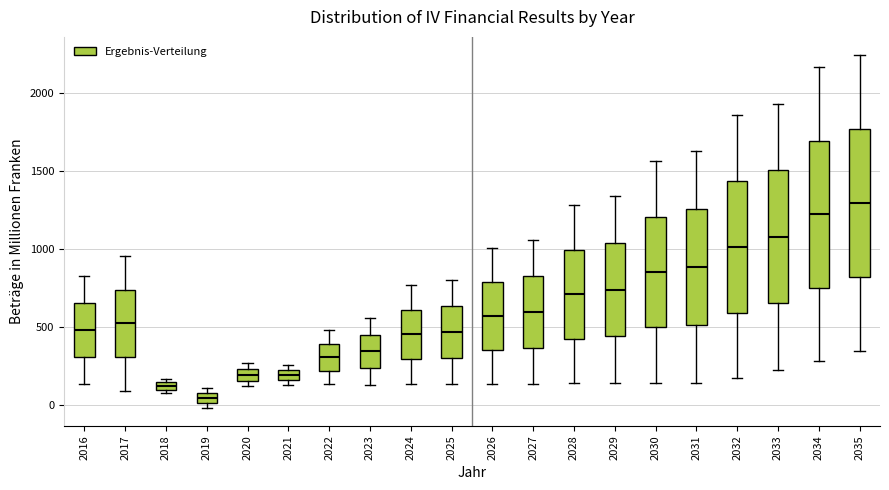

Which box's median line is the lowest?

2019